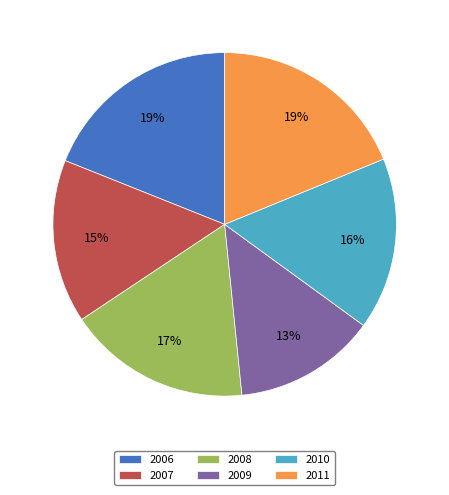

Count the number of slices in the pie.

6